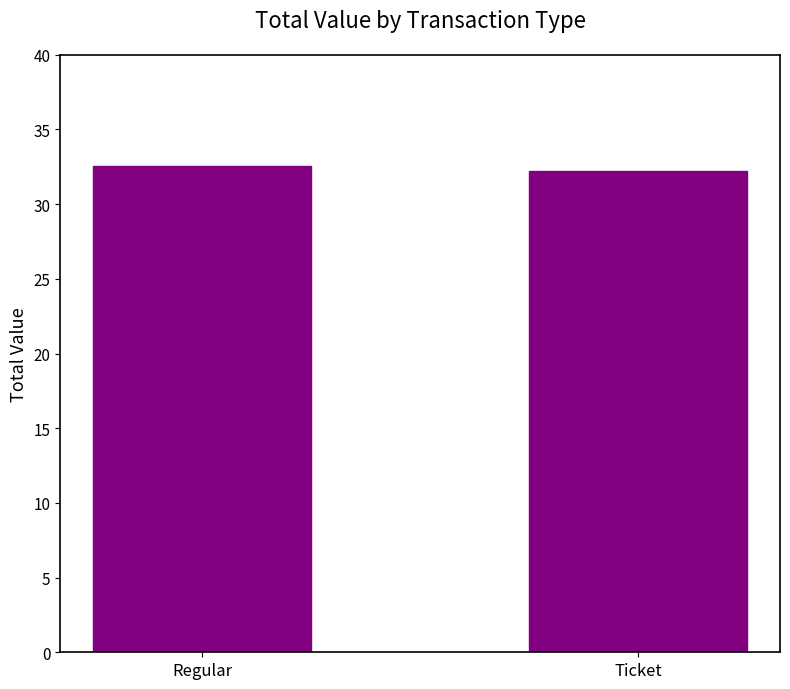

The value at Ticket is 20.9. True or false?

False